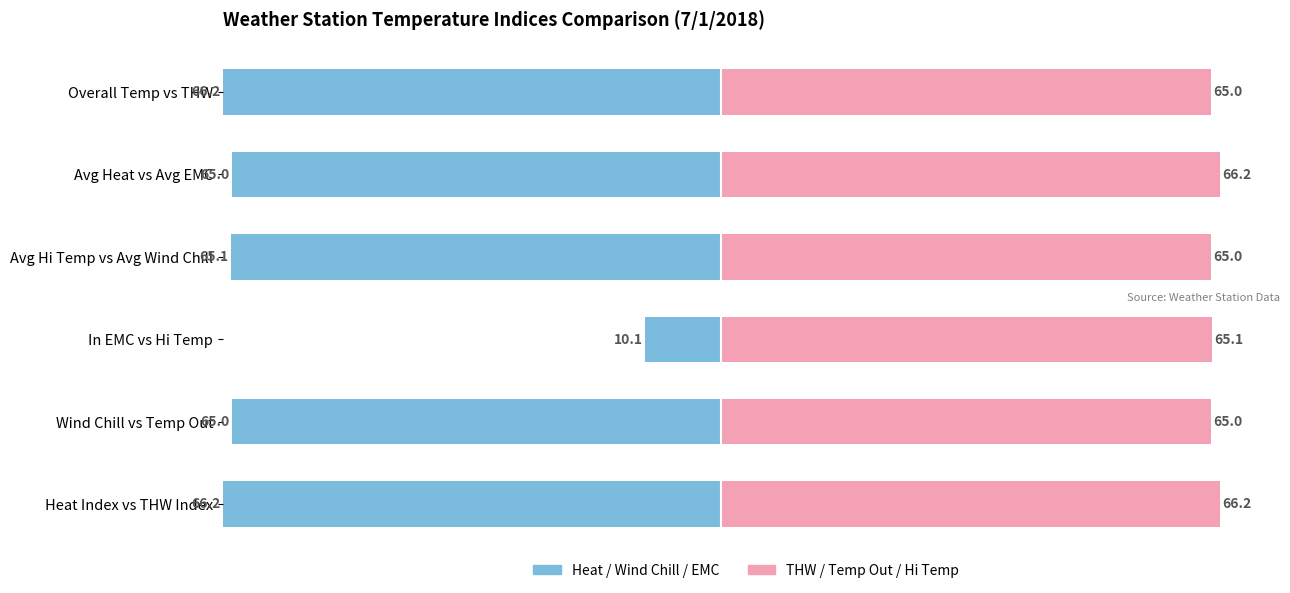

What is the average value of the THW / Temp Out / Hi Temp series?

65.4